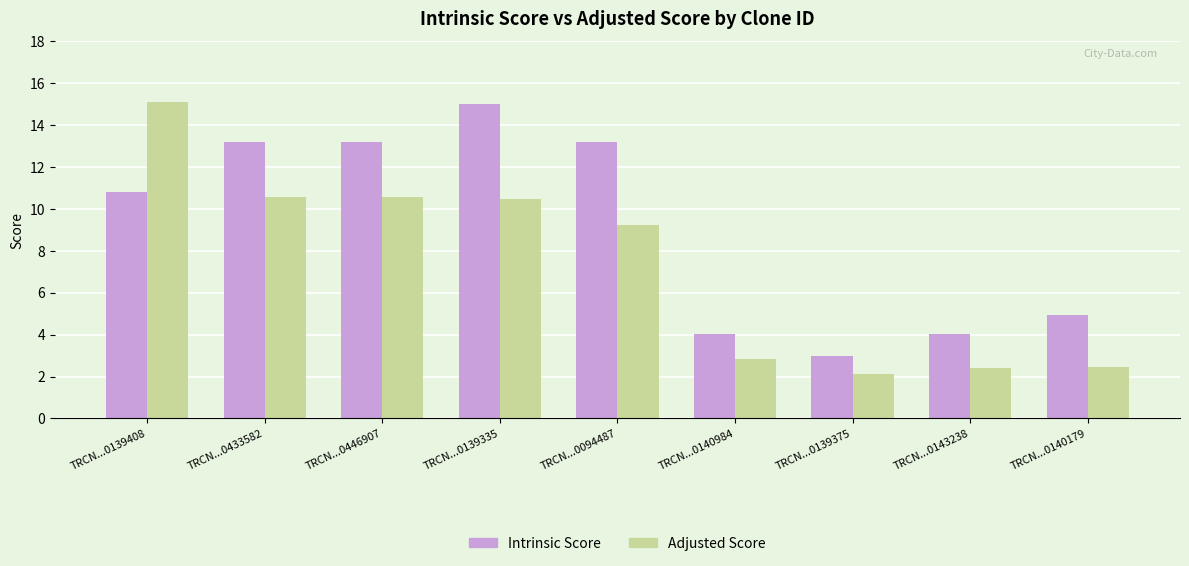

Which series has the widest spread of values?

Adjusted Score